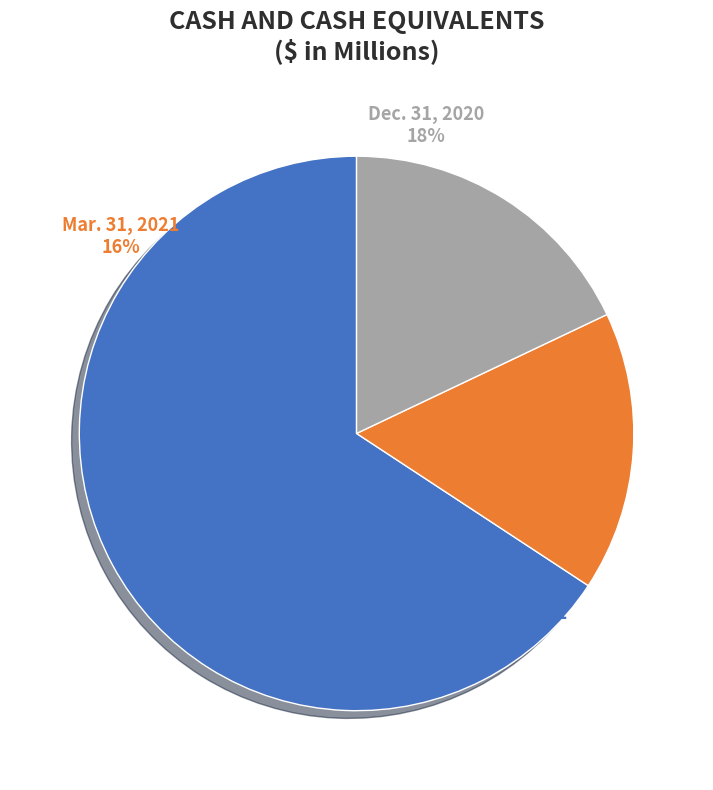

Combined, what portion of the pie is Dec. 31, 2020 and Mar. 31, 2021?

34.3%